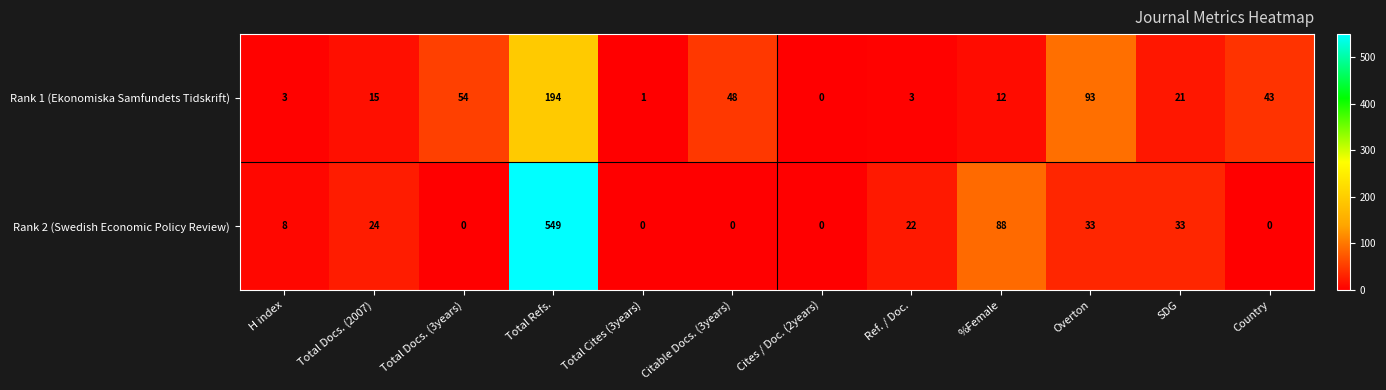

What is the highest value of the Rank 1 (Ekonomiska Samfundets Tidskrift) series?

194